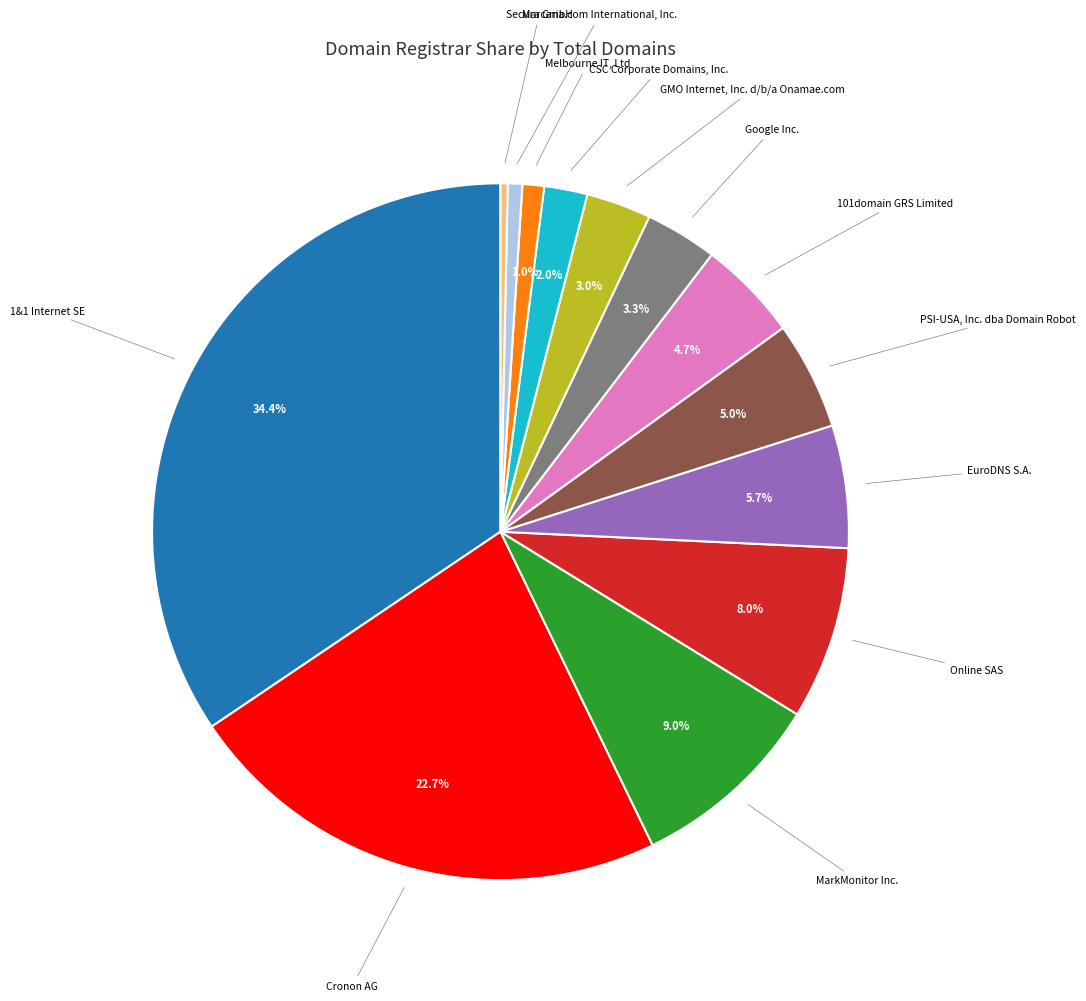

Is there a majority slice in this chart?

No